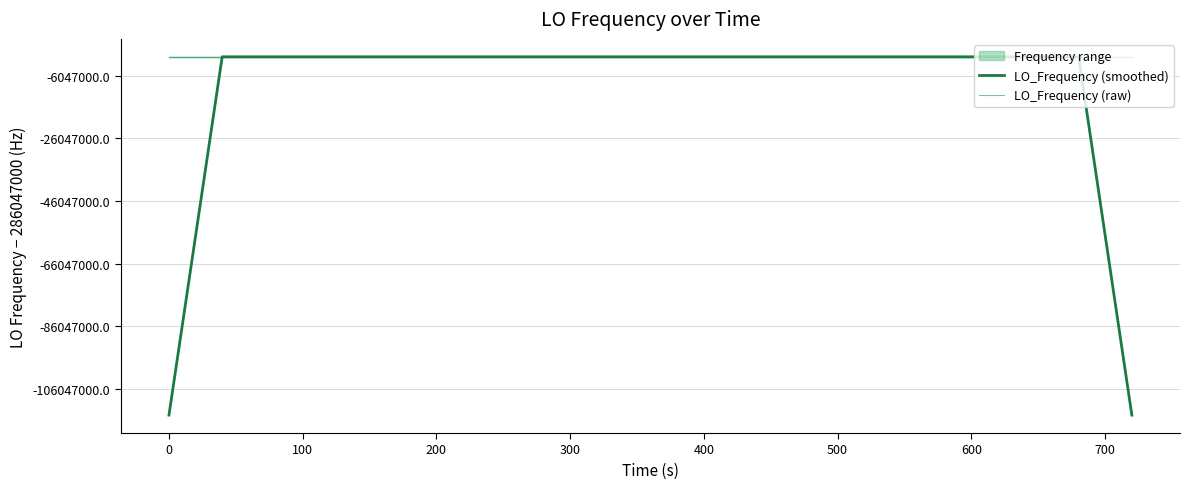

List the series in order of their peak value, highest first.

LO_Frequency (raw), LO_Frequency (smoothed)